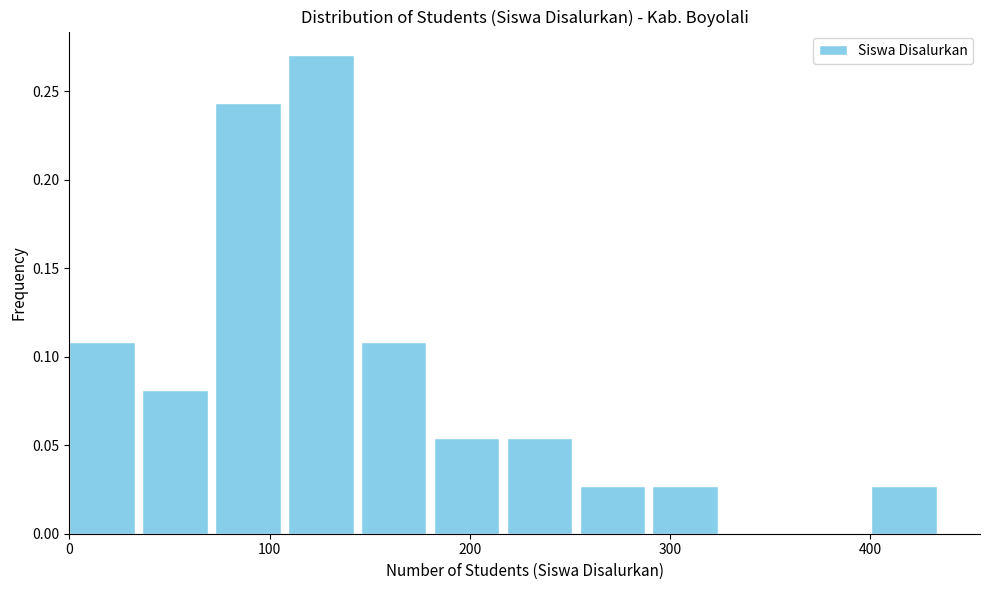

Around what value on the x-axis is the tallest bar? Give the approximate position of its centre, as read against the axis.

130